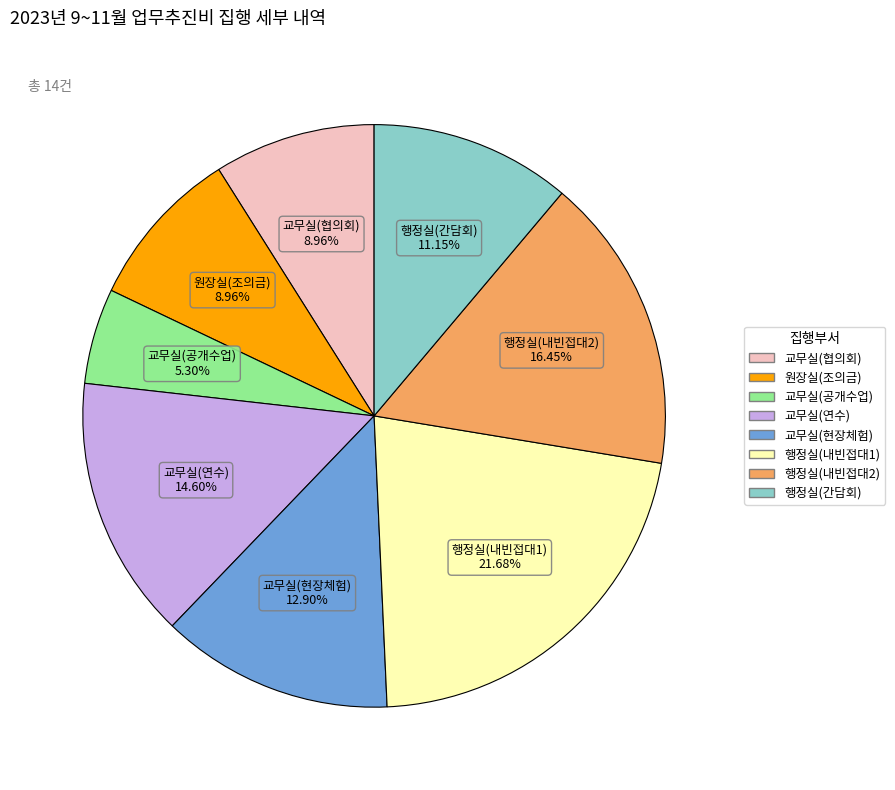

Does any single category account for the majority?

No